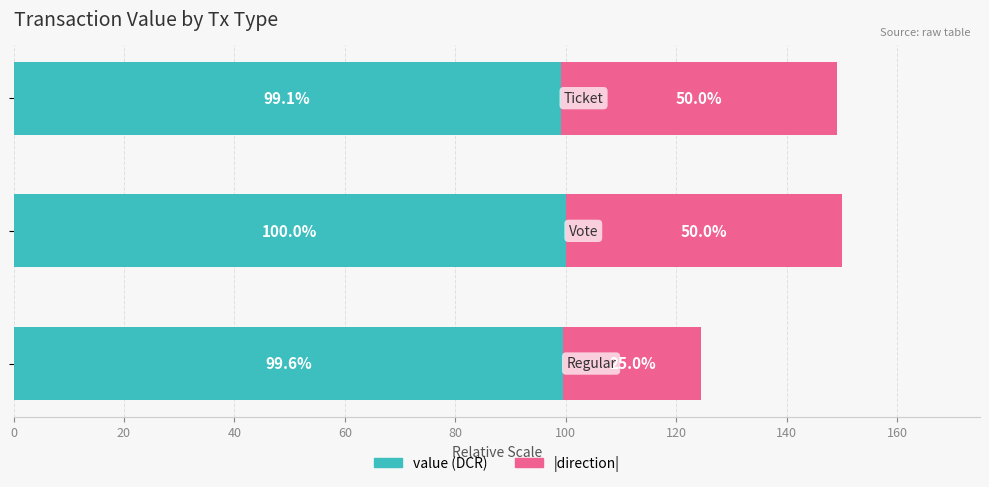

What is the highest value of the value (DCR) series?

100.0